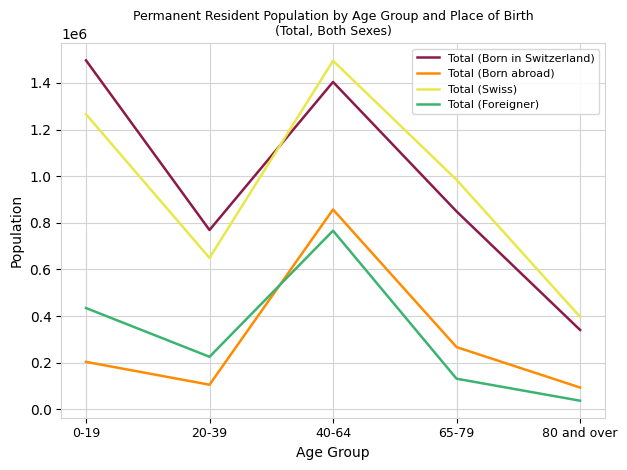

Which series changed the most between 0-19 and 20-39?

Total (Born in Switzerland)